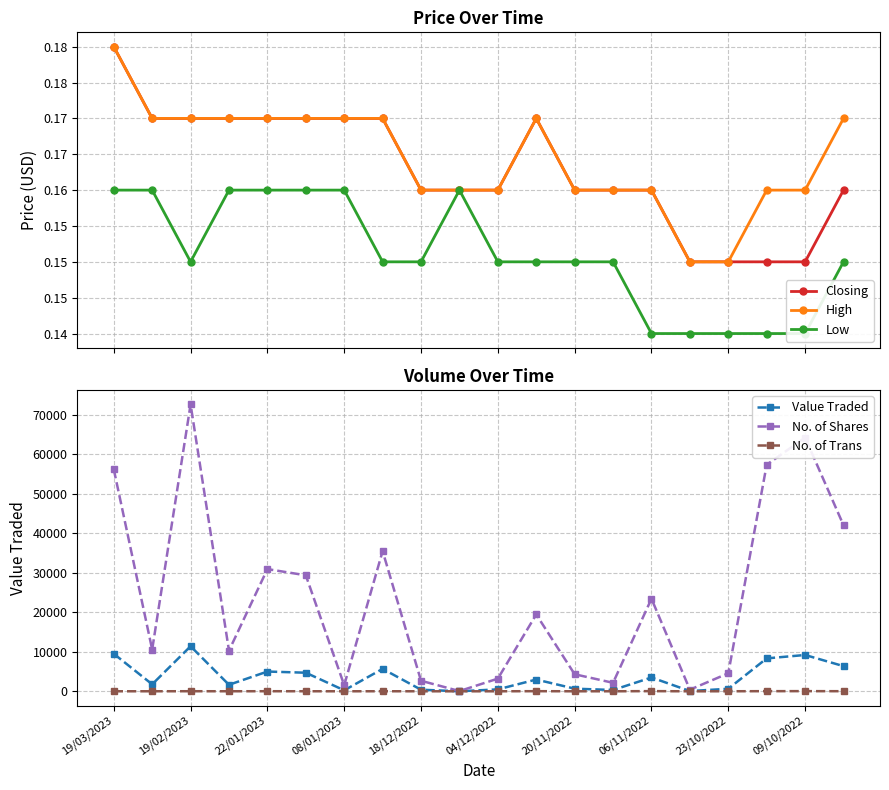

What is the sum of all Value Traded values?

72957